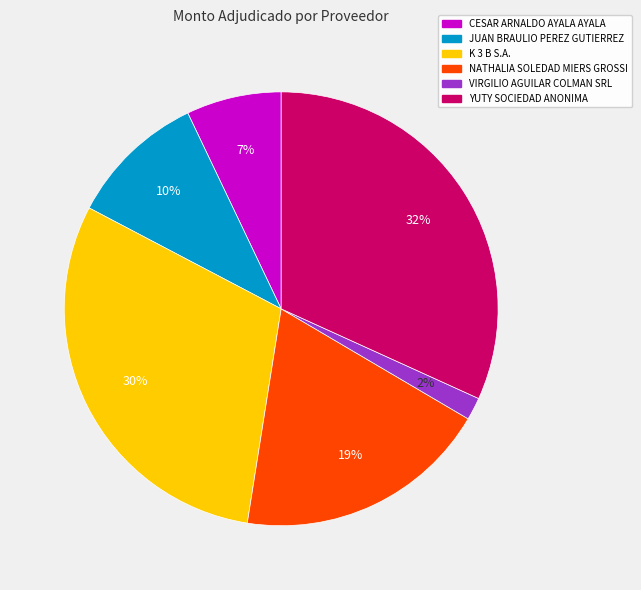

The CESAR ARNALDO AYALA AYALA slice represents 20% of the pie. True or false?

False